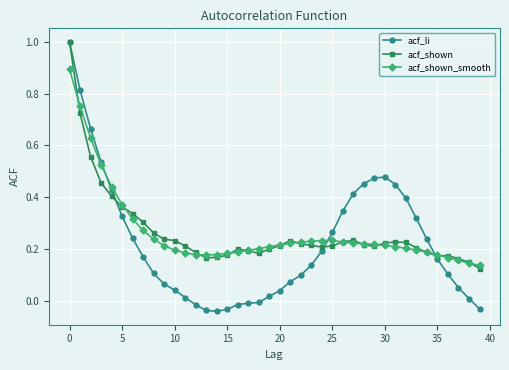

Which series has the widest spread of values?

acf_li